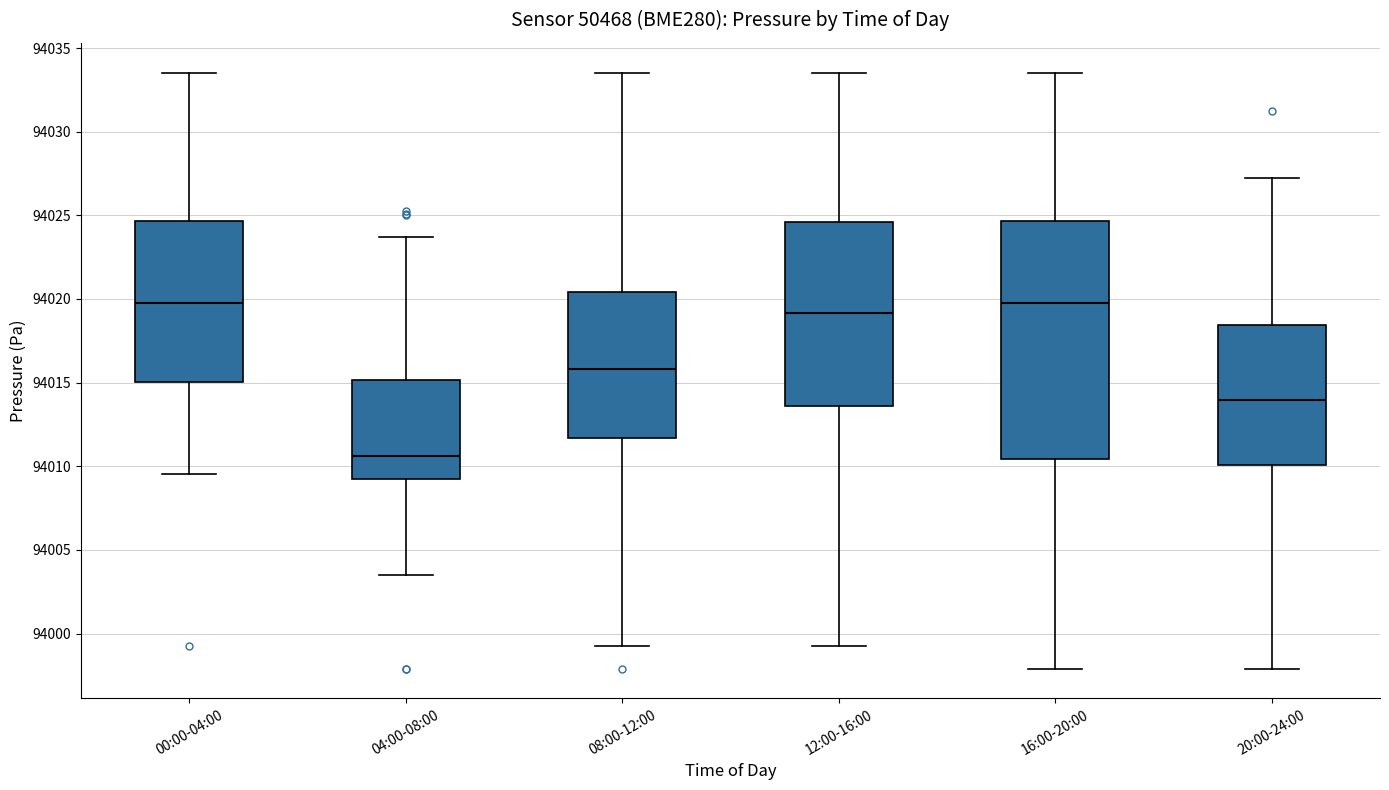

Reading left to right, transcribe this box plot: for each box, give where its median line is, the range the box spans, and where its two whiskers end, as read against the y-axis. The values are not printed on the chart, so give them approximately, as read against the axis.

00:00-04:00: median 94020.0, box 94015.0 to 94024.5, whiskers 94009.5 to 94033.5
04:00-08:00: median 94010.5, box 94009.0 to 94015.0, whiskers 94003.5 to 94023.5
08:00-12:00: median 94016.0, box 94011.5 to 94020.5, whiskers 93999.5 to 94033.5
12:00-16:00: median 94019.0, box 94013.5 to 94024.5, whiskers 93999.5 to 94033.5
16:00-20:00: median 94020.0, box 94010.5 to 94024.5, whiskers 93998.0 to 94033.5
20:00-24:00: median 94014.0, box 94010.0 to 94018.5, whiskers 93998.0 to 94027.0